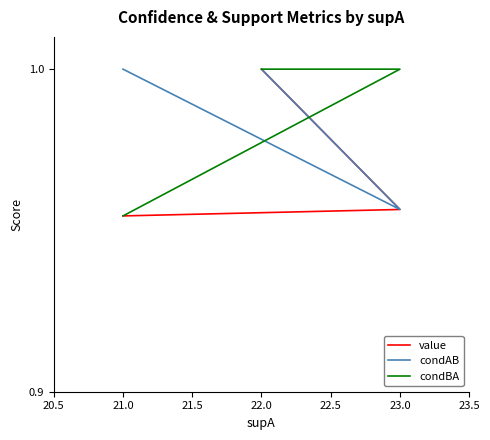

True or false: condAB has more than 2 points higher than both neighbors.

False